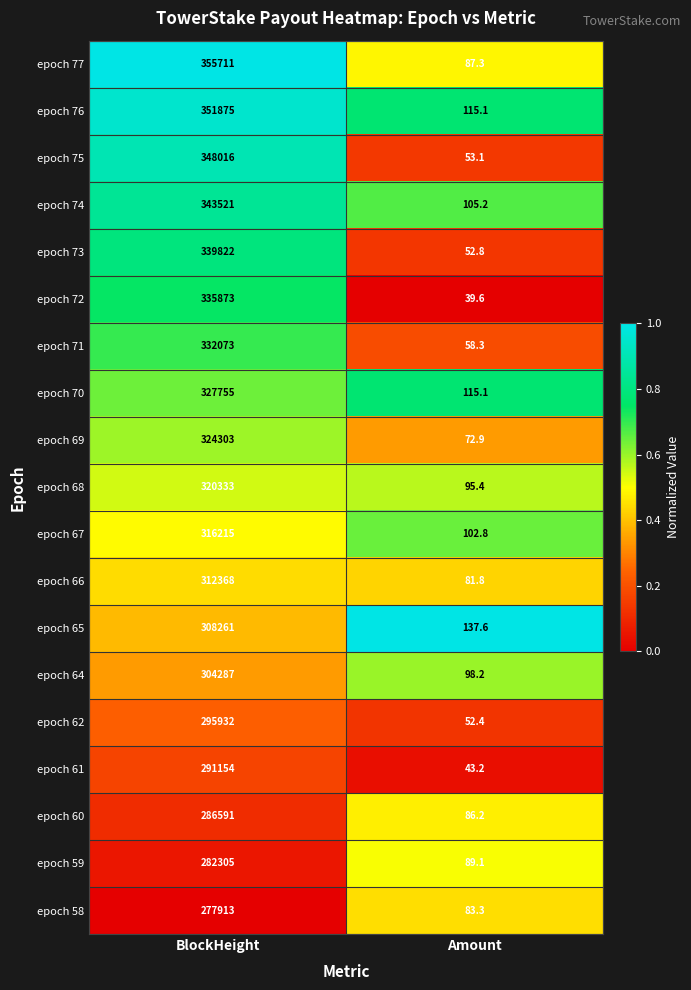

What is the difference between the highest and lowest values at Amount?

98.0